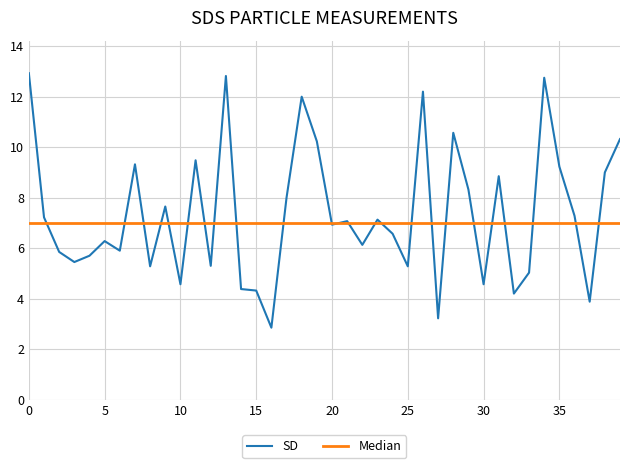

What is the difference between the maximum and minimum values in the SD series?

10.1